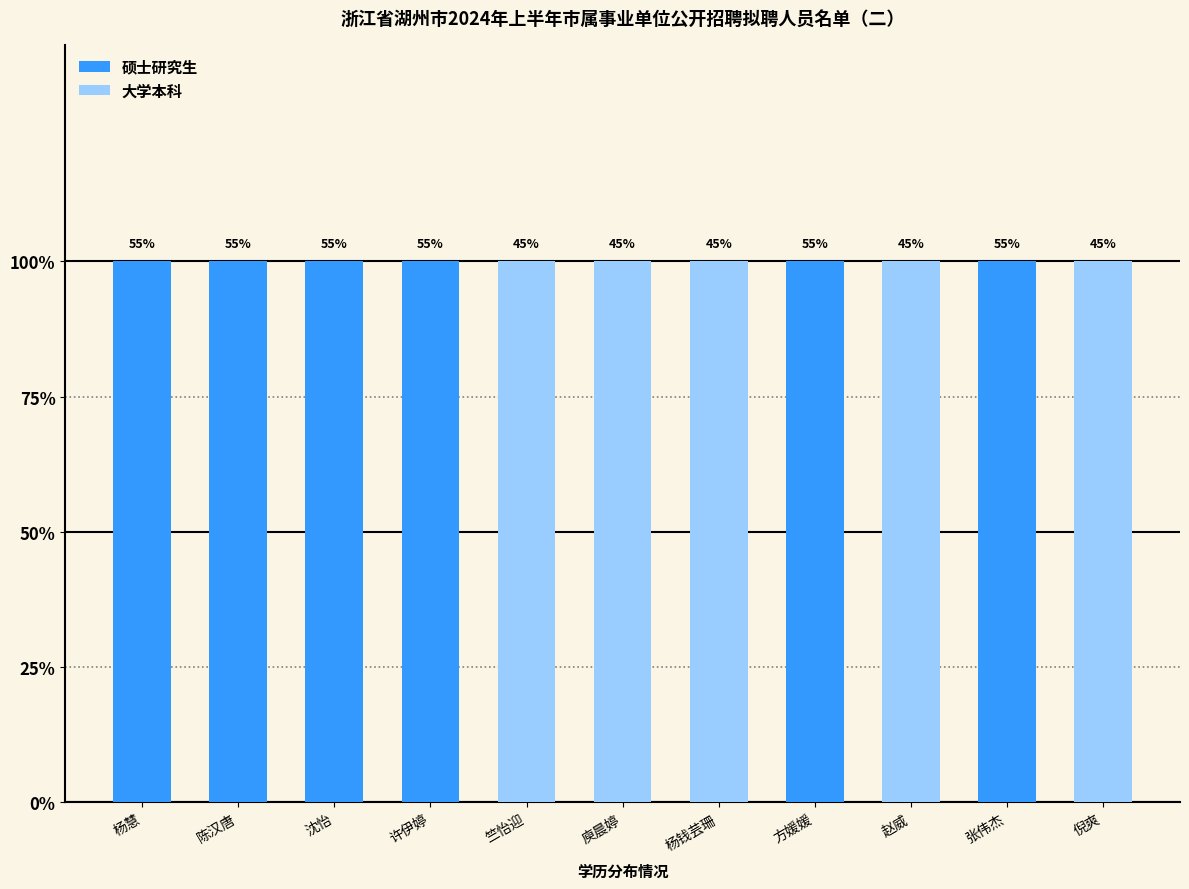

What is the label of the 9th bar from the right?

沈怡